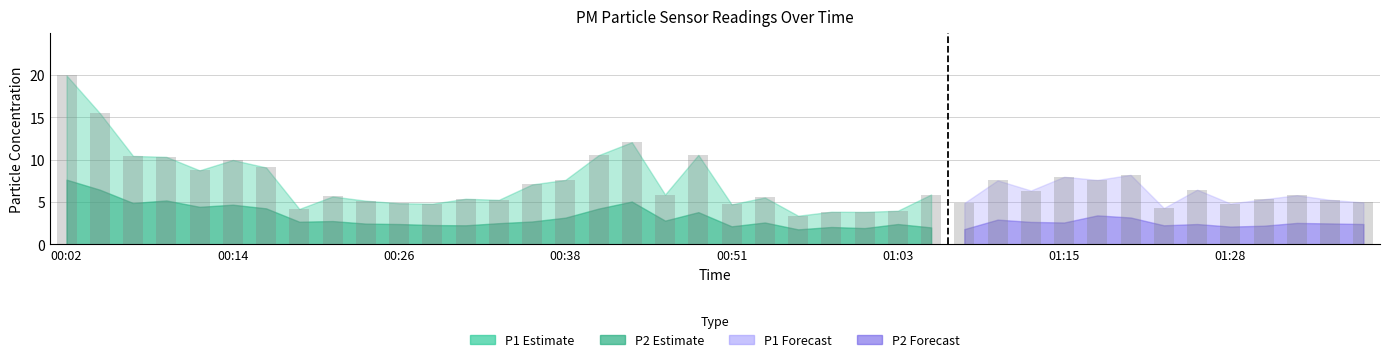

True or false: P1 has a value of 9.5 at 00:53.

False